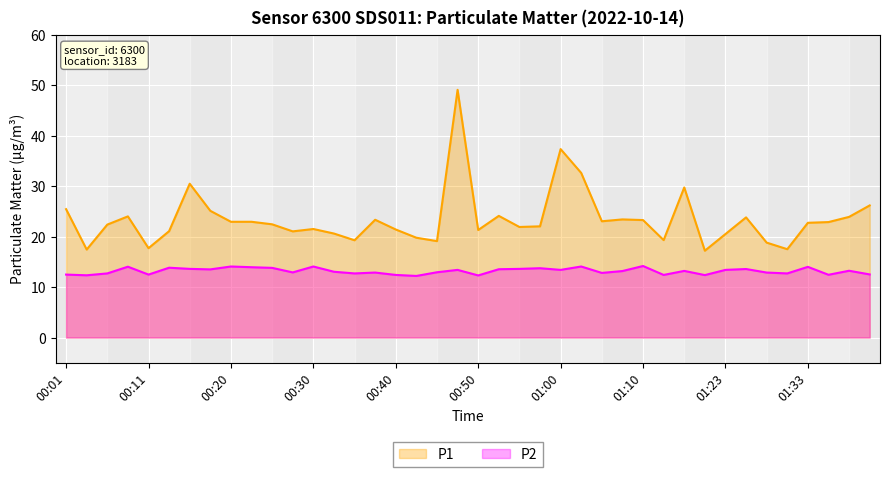

At which category does the chart reach its minimum across all series?

00:43